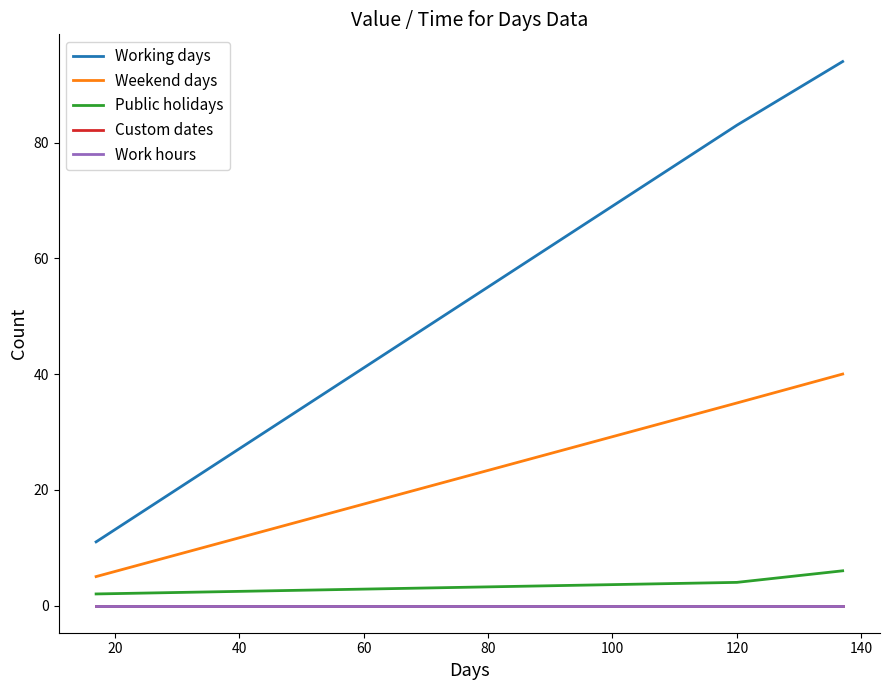

How many lines are shown in the chart?

5